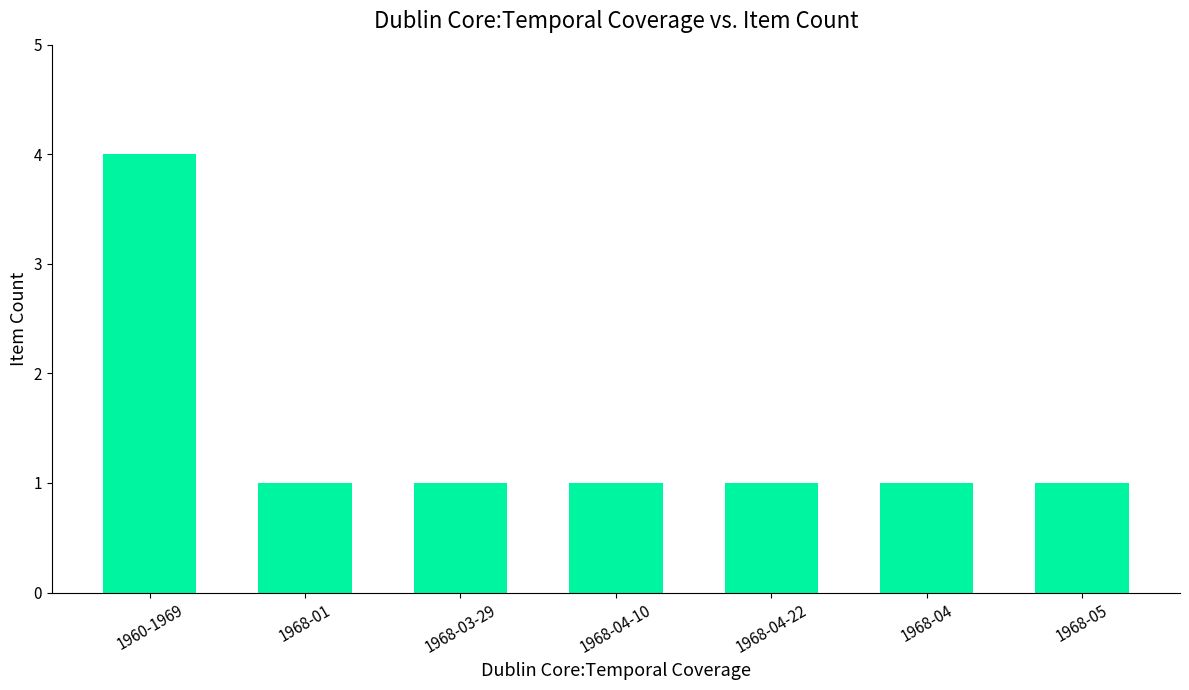

Approximately how many times larger is the value at 1968-04-22 compared to 1968-03-29?

1.0